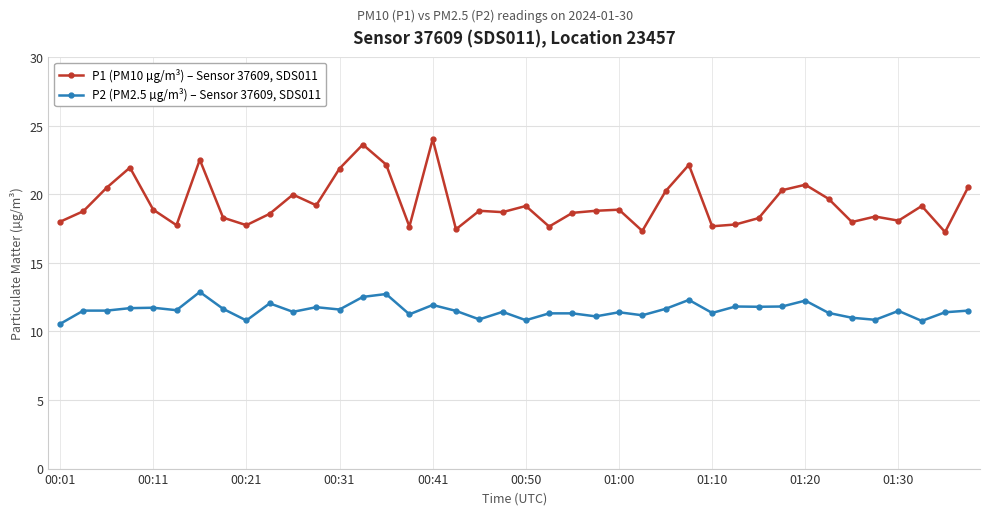

What is the maximum value shown in the chart?

24.0